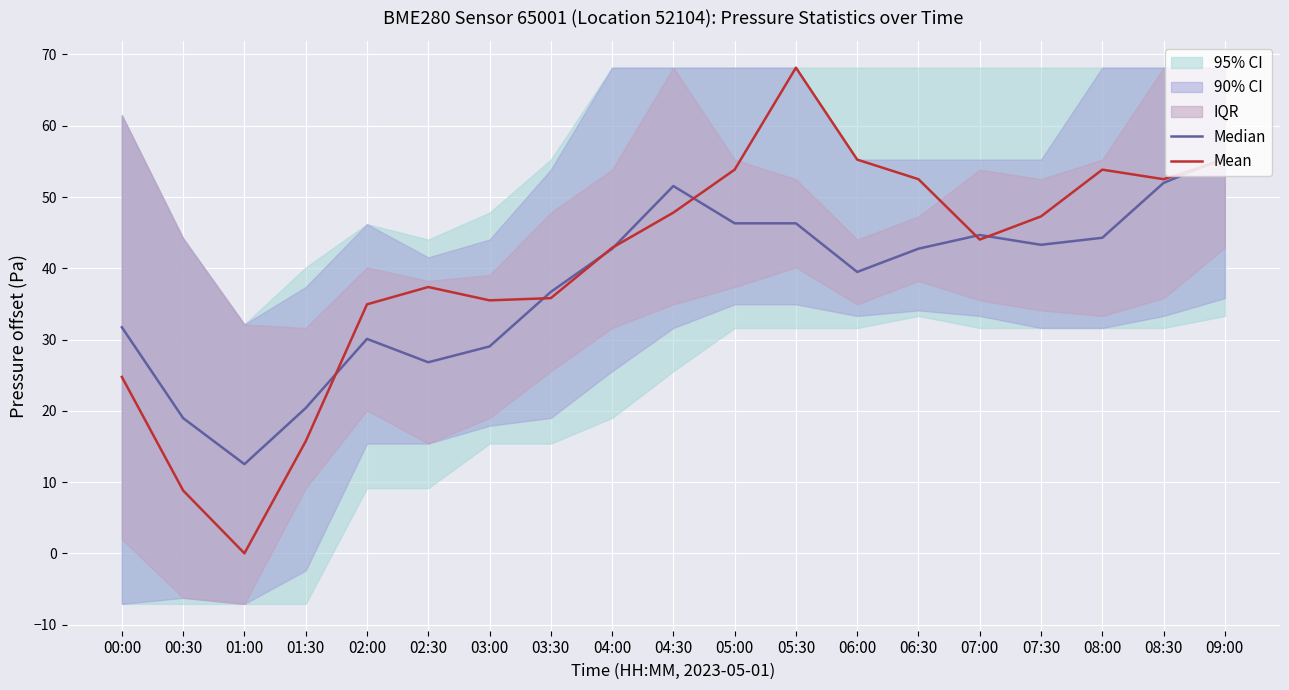

What is the sum of all Mean values?

766.2